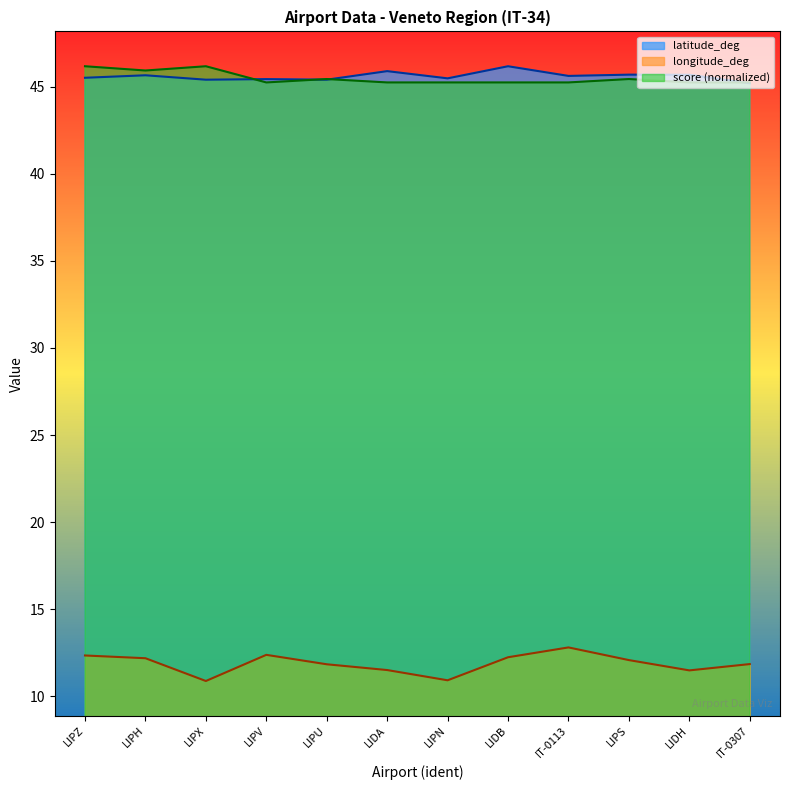

At which category is the sum across all series the highest?

LIPZ